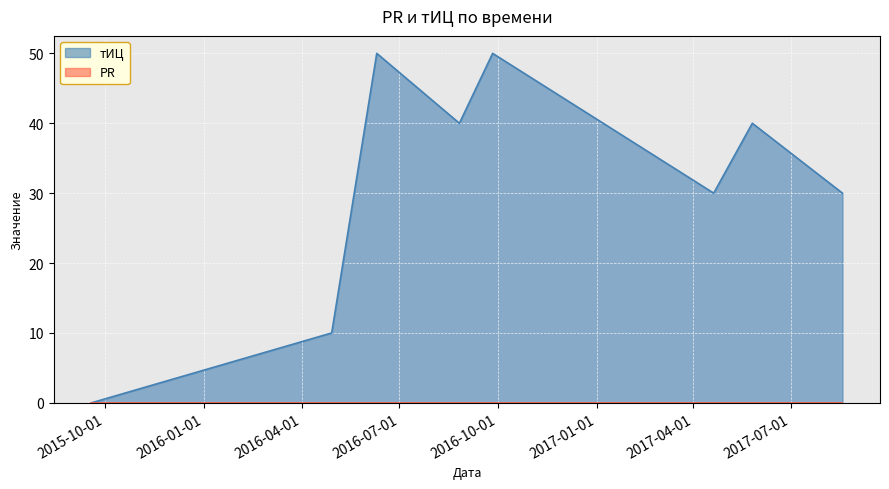

Rank the categories by value from highest to lowest.

2016-06-10, 2016-09-26, 2016-08-26, 2017-05-26, 2017-04-20, 2017-08-18, 2016-04-29, 2015-09-18